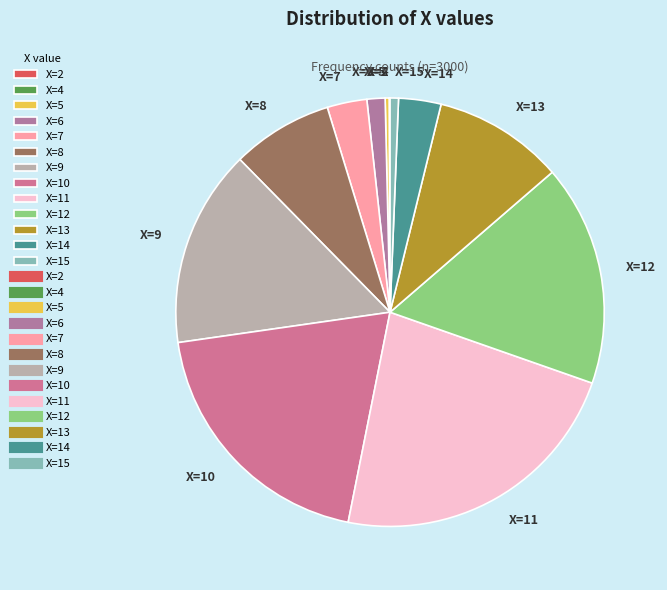

Does any single category account for the majority?

No